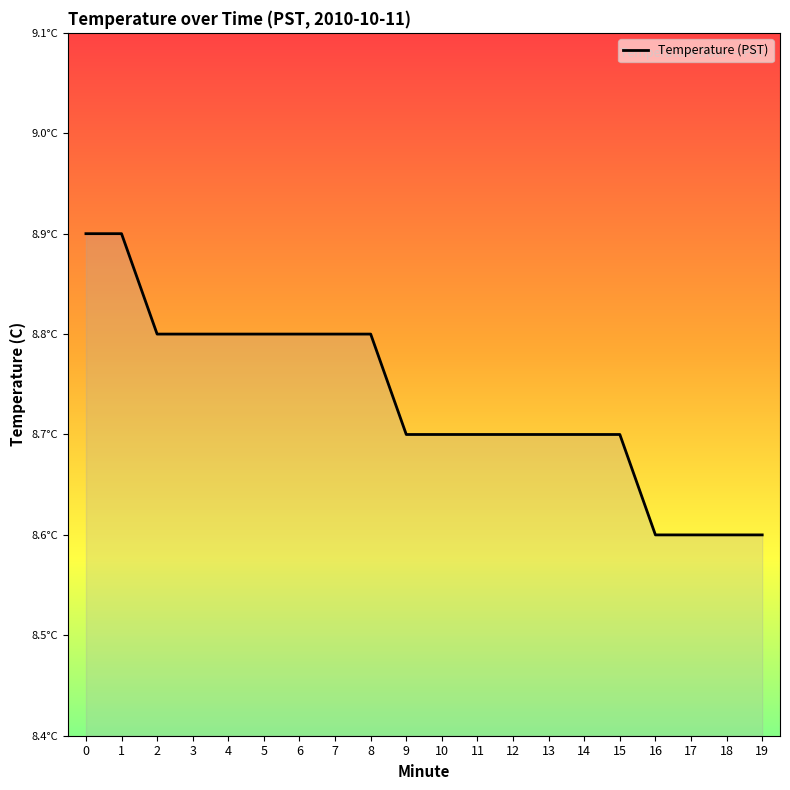

Is this an area chart (filled region under the line)?

Yes